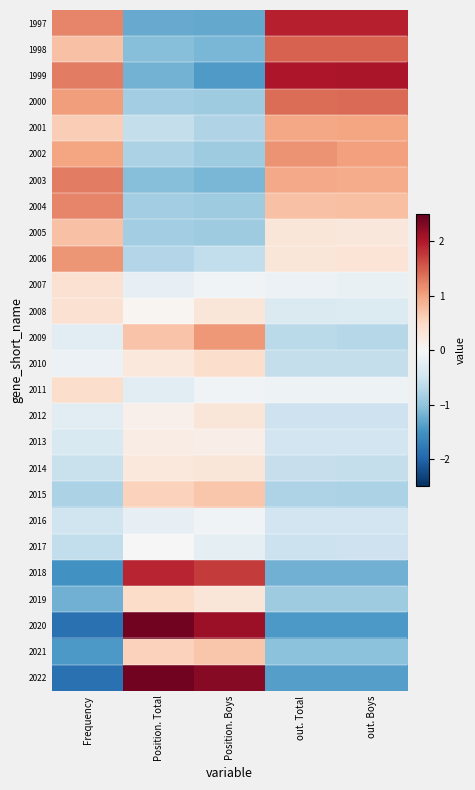

List the series in order of their peak value, lowest first.

2016, 2017, 2013, 2012, 2014, 2007, 2008, 2010, 2011, 2019, 2015, 2021, 2005, 2001, 2009, 2006, 2002, 2004, 2003, 2000, 1998, 2018, 1997, 1999, 2020, 2022